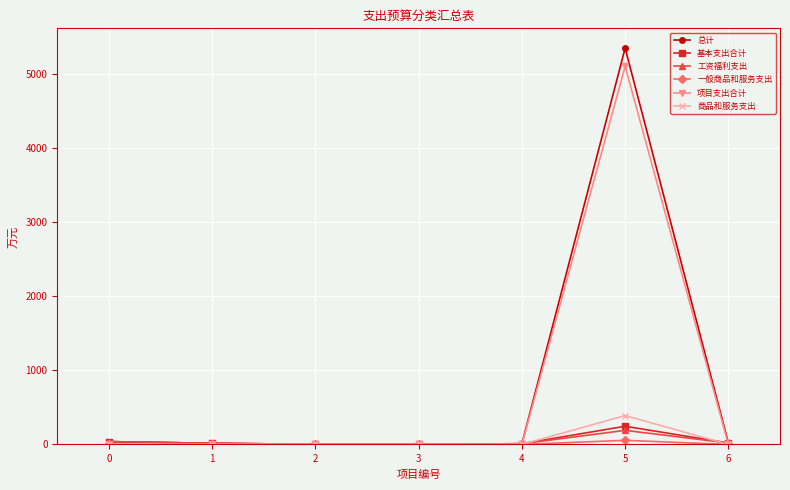

Does the chart display data point markers on the line(s)?

Yes